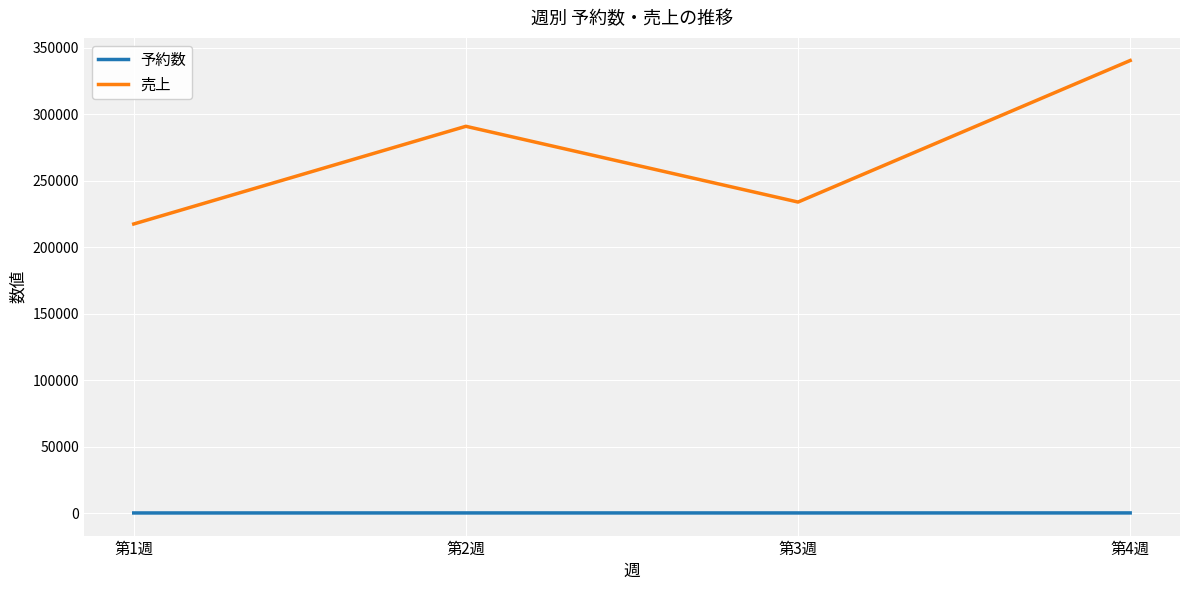

Is the value of 予約数 at 第3週 greater than the value of 売上 at 第2週?

No